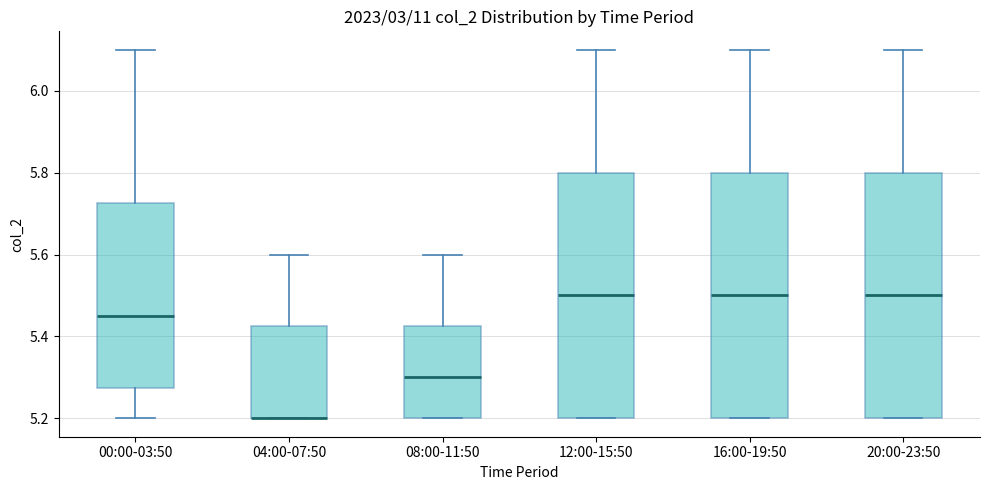

Reading left to right, read every box against the y-axis: the position of its median line, the range the box covers, and the ends of its whiskers. The values are not printed on the chart, so give them approximately, as read against the axis.

00:00-03:50: median 5.46, box 5.28 to 5.72, whiskers 5.20 to 6.10
04:00-07:50: median 5.20 (drawn on the box's lower edge), box 5.20 to 5.42, whiskers 5.20 to 5.60
08:00-11:50: median 5.30, box 5.20 to 5.42, whiskers 5.20 to 5.60
12:00-15:50: median 5.50, box 5.20 to 5.80, whiskers 5.20 to 6.10
16:00-19:50: median 5.50, box 5.20 to 5.80, whiskers 5.20 to 6.10
20:00-23:50: median 5.50, box 5.20 to 5.80, whiskers 5.20 to 6.10